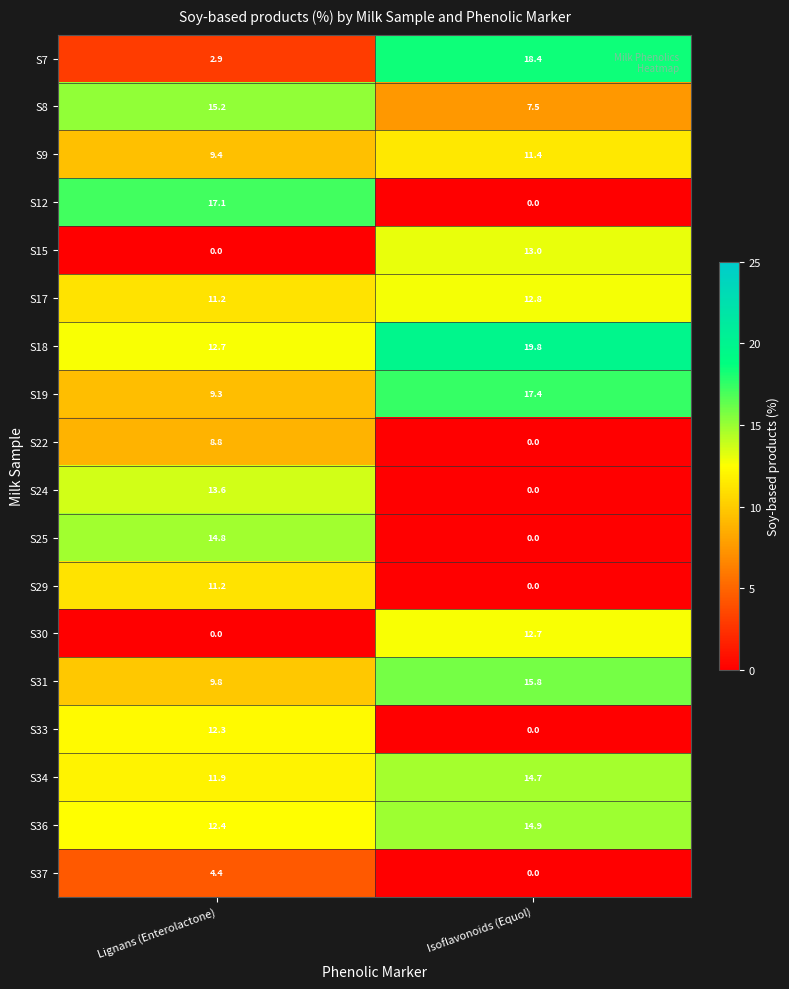

True or false: S37 has a value of 0.0 at Isoflavonoids (Equol).

True